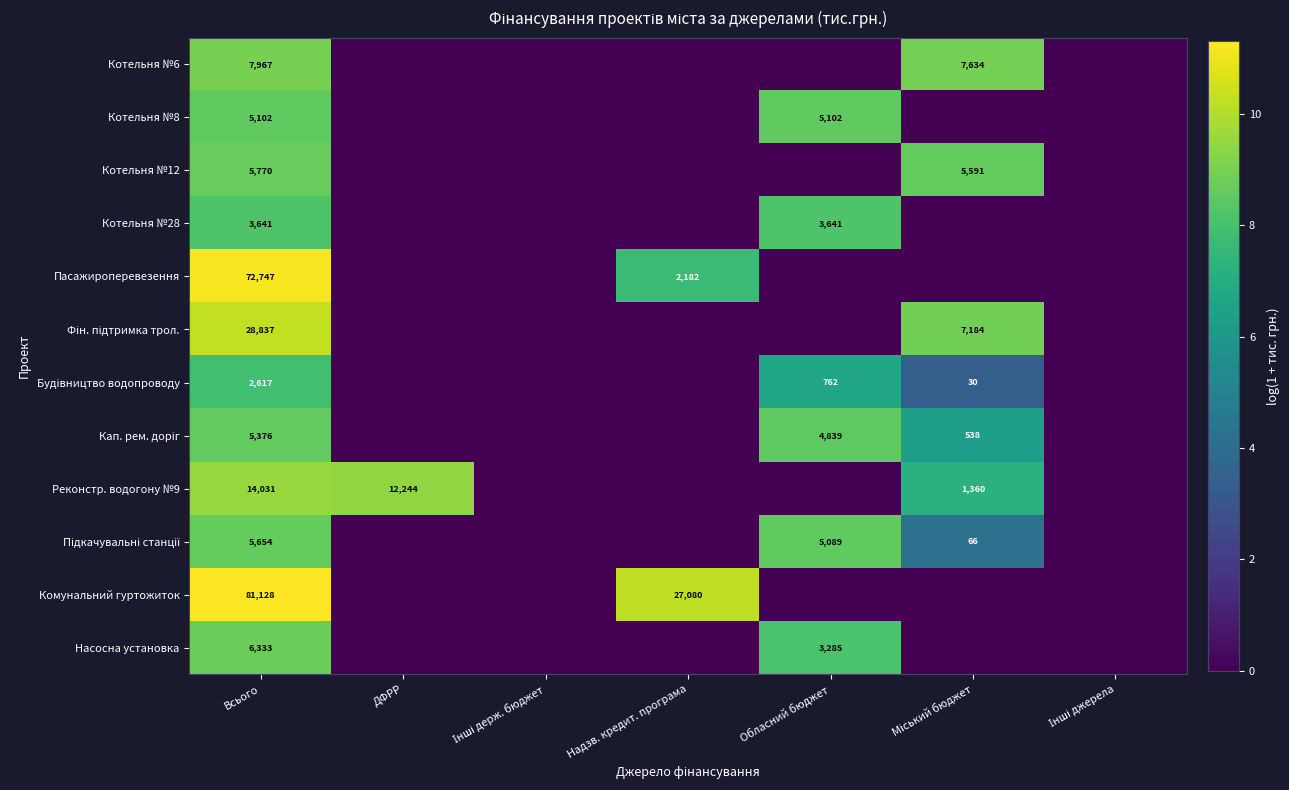

At which category is the sum across all series the highest?

Всього